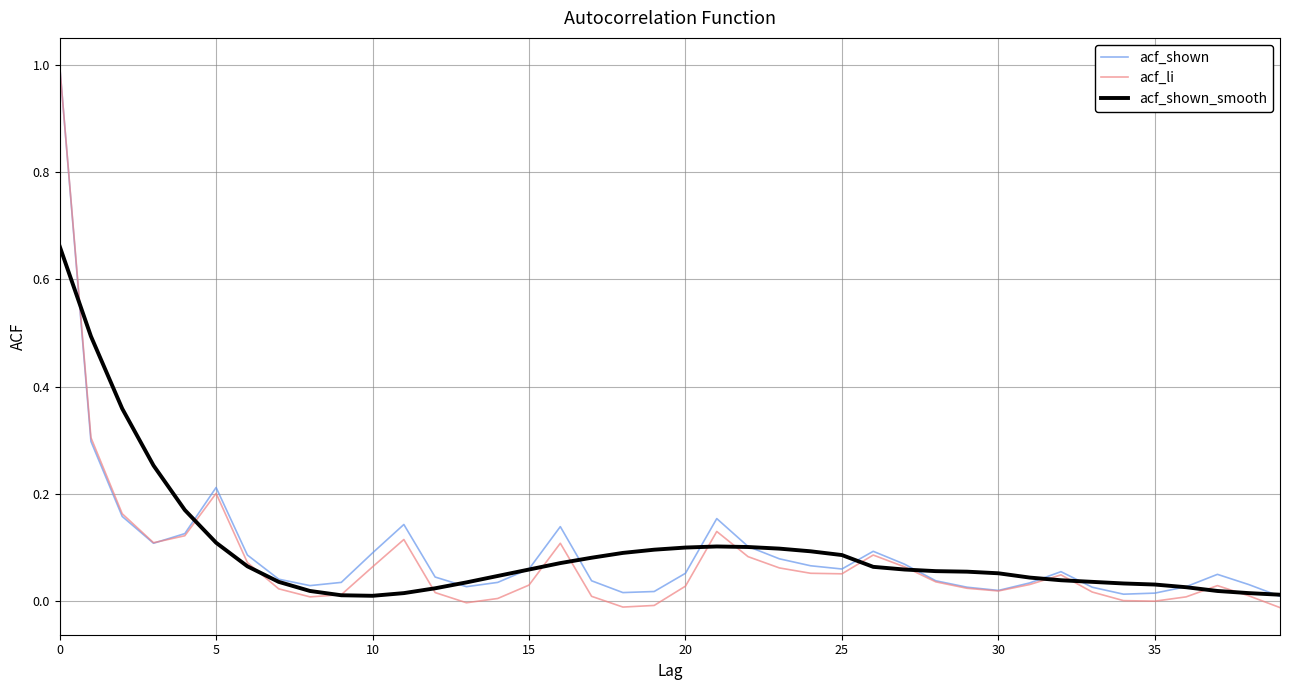

How many lines are shown in the chart?

3